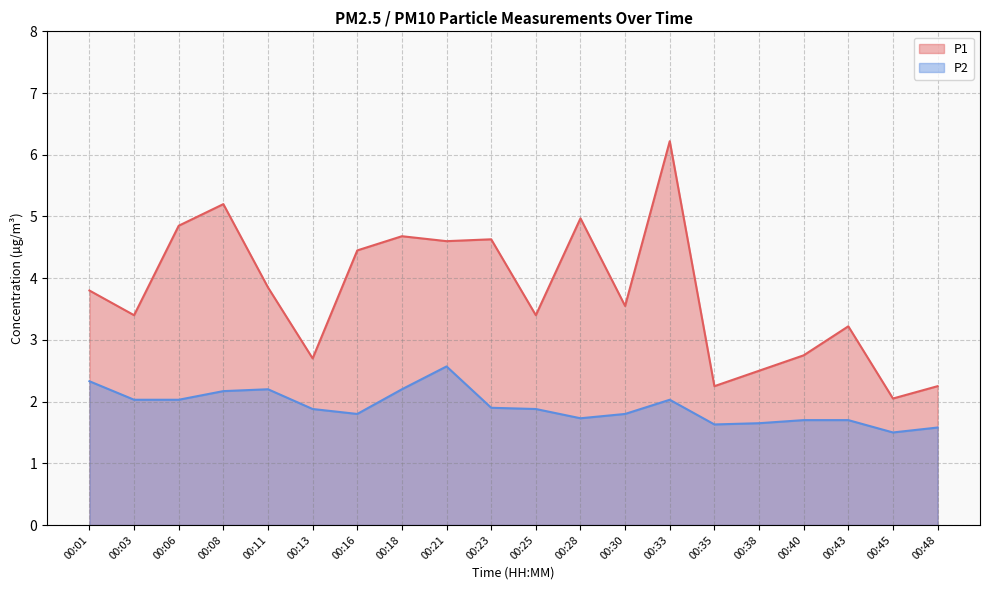

Which series has the largest total across all categories?

P1